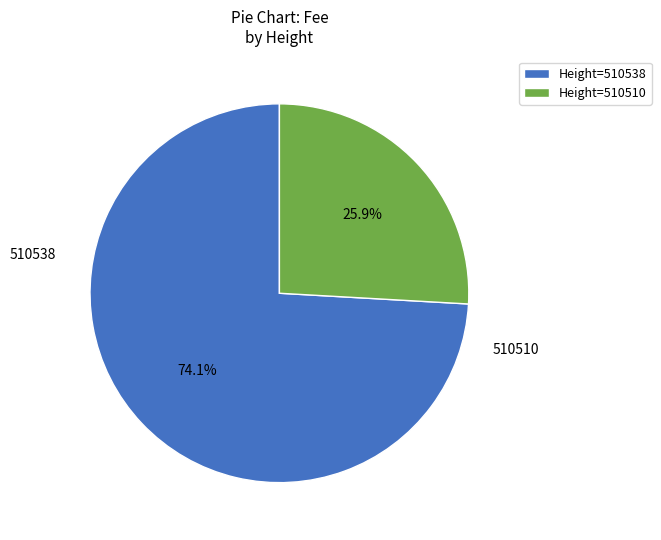

Count the number of slices in the pie.

2